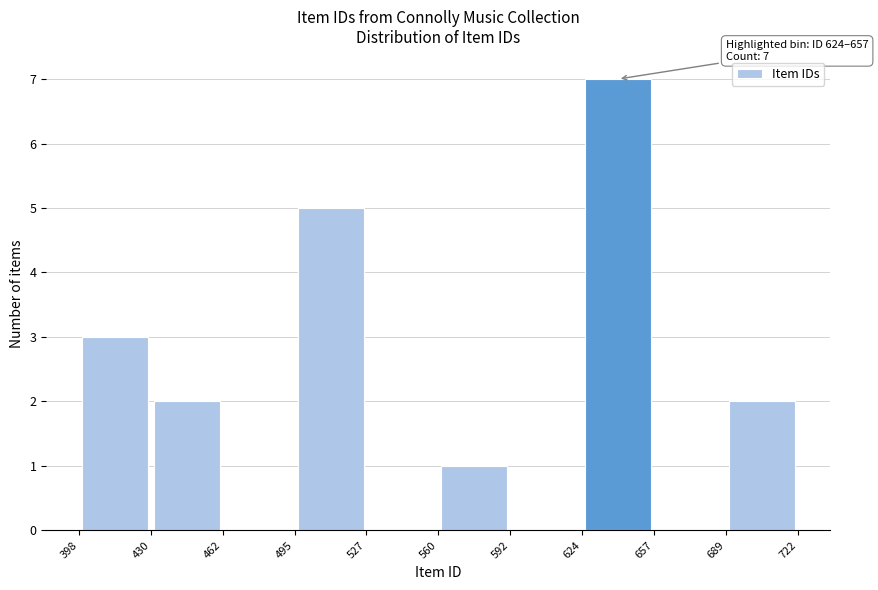

Over which range of the x-axis is the bar tallest?

624 to 657